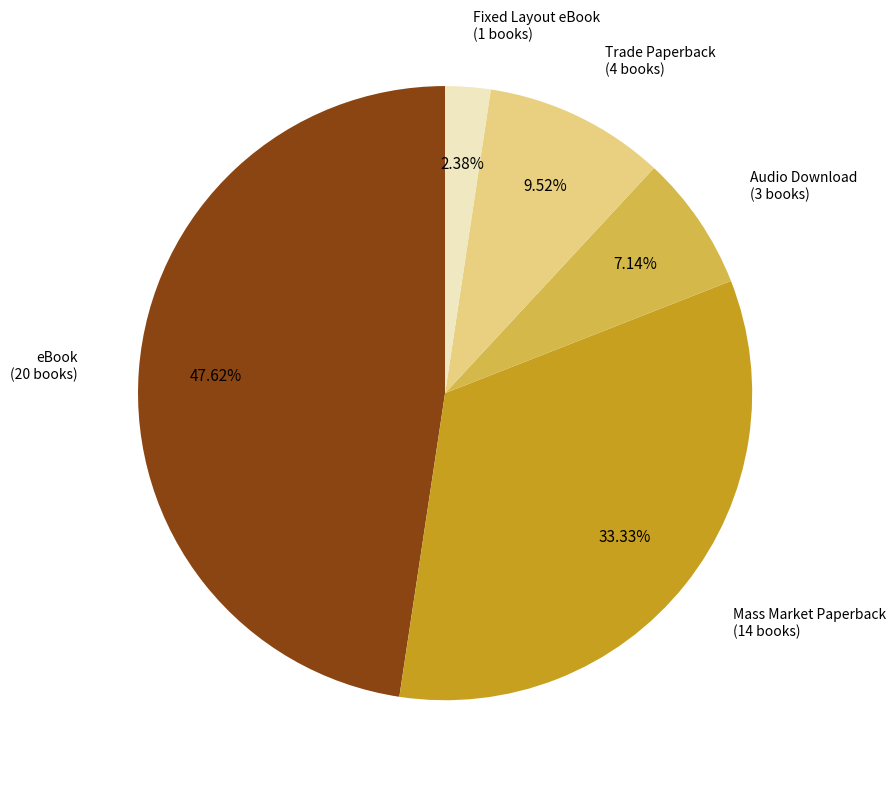

Does any single category account for the majority?

No